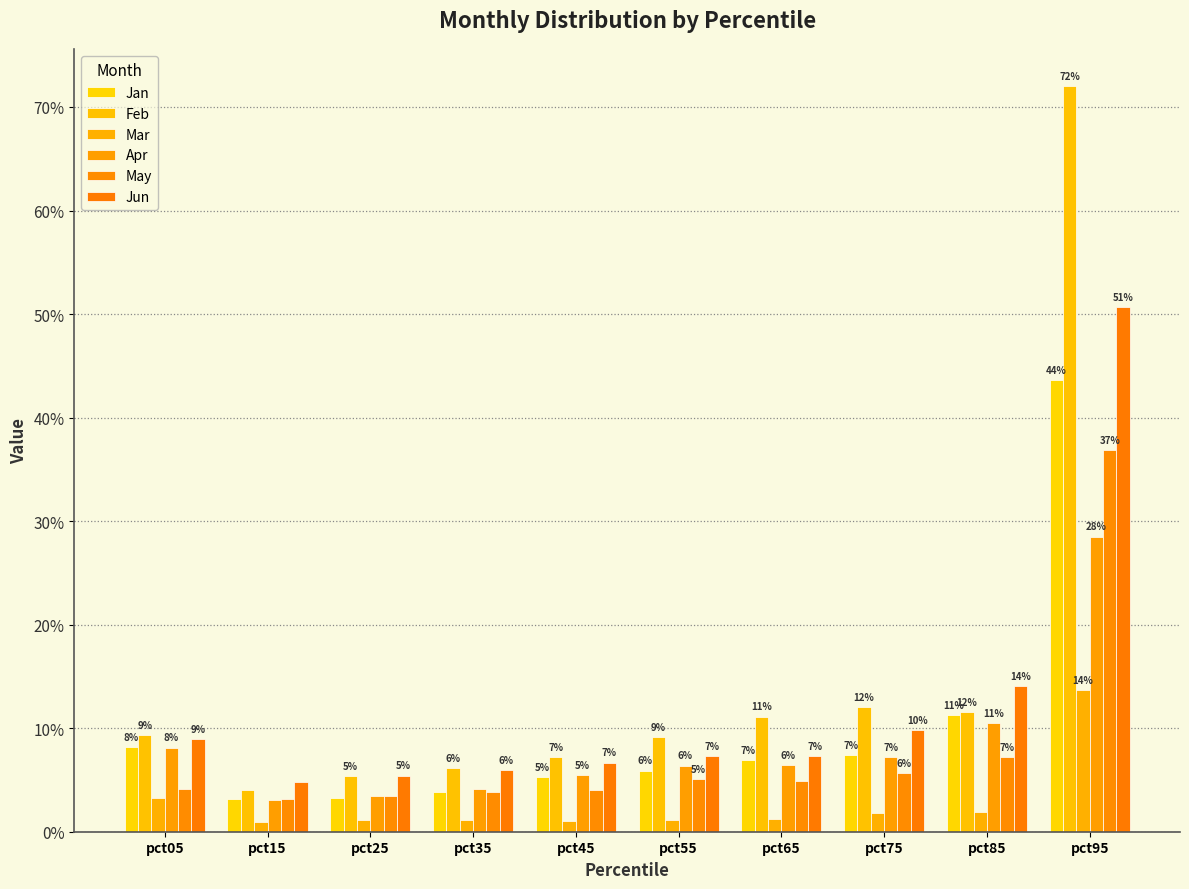

Is it true that Apr equals 0.3 at pct95?

True